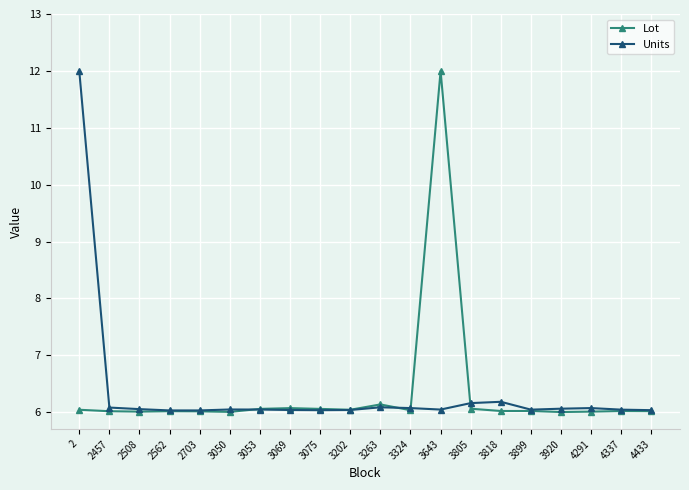

Is the value of Units at 3818 greater than the value of Lot at 2562?

Yes